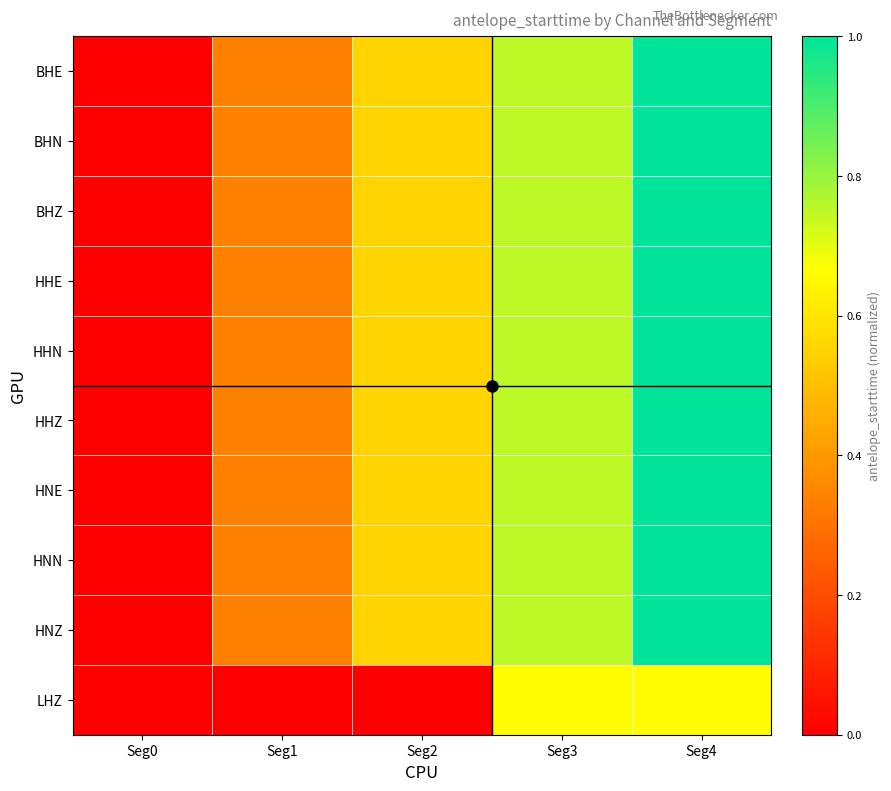

Between Seg2 and Seg0, which is larger?

Seg2